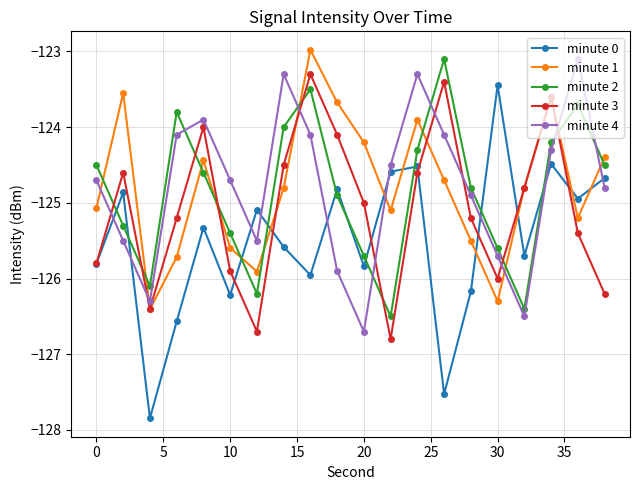

What is the maximum value for minute 3?

-123.3